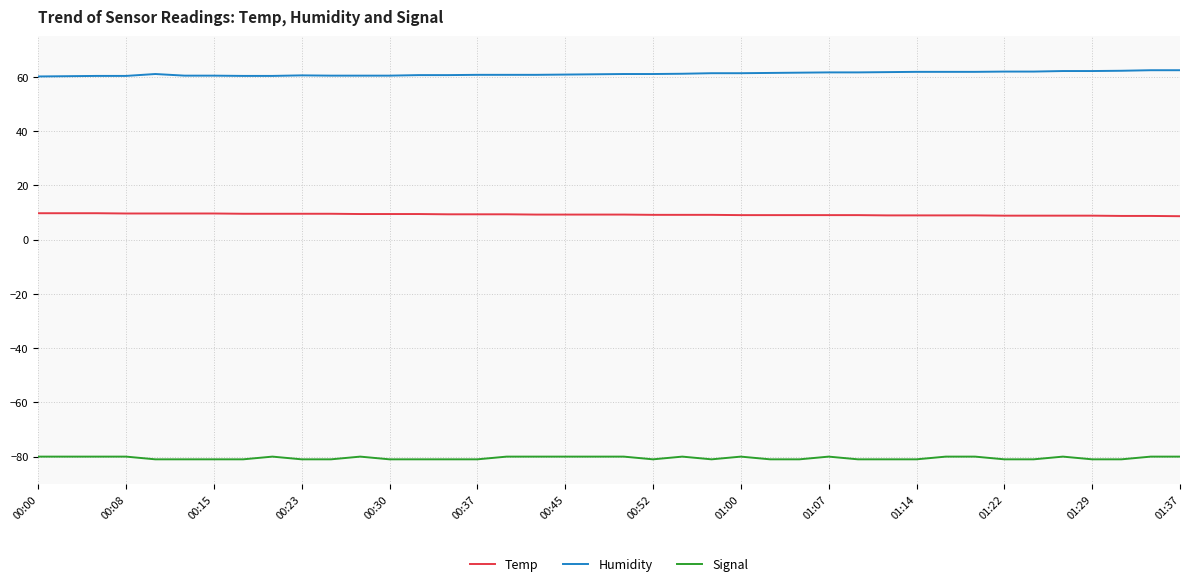

True or false: Humidity and Temp intersect in this chart.

False